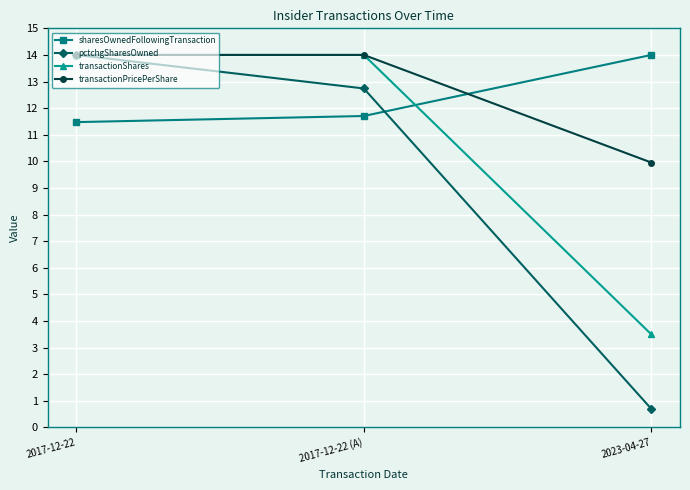

What is the total value across all series at 2017-12-22?

53.5